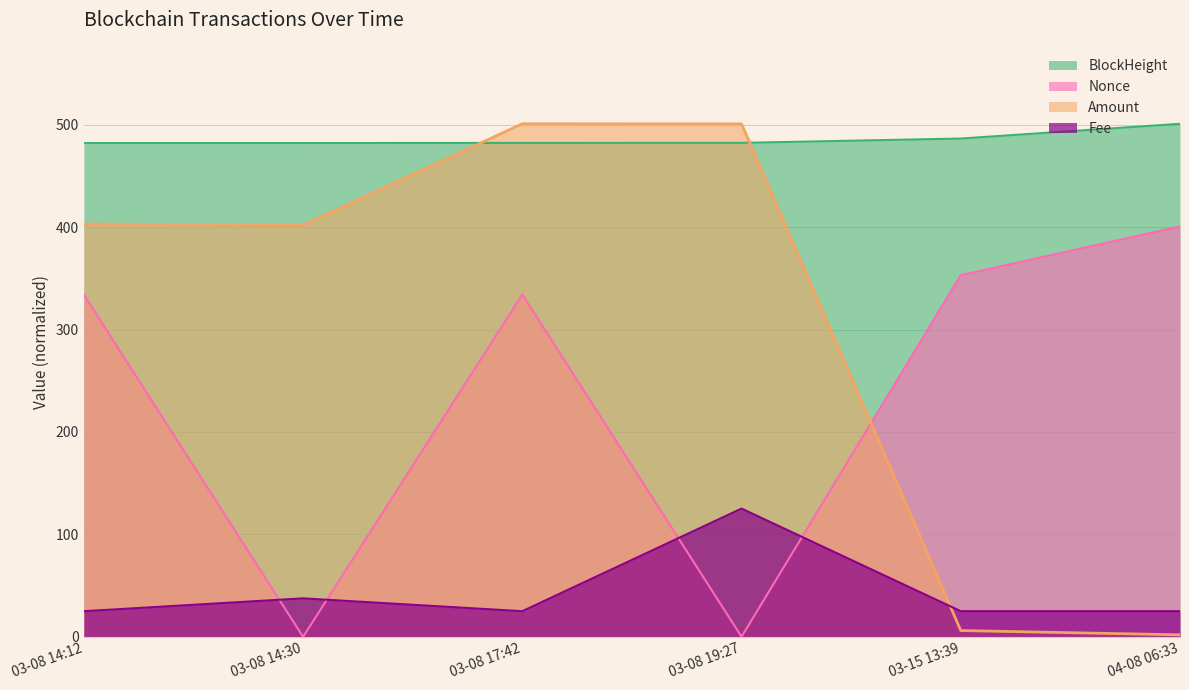

What is the total value across all series at 03-08 14:30?

921.6